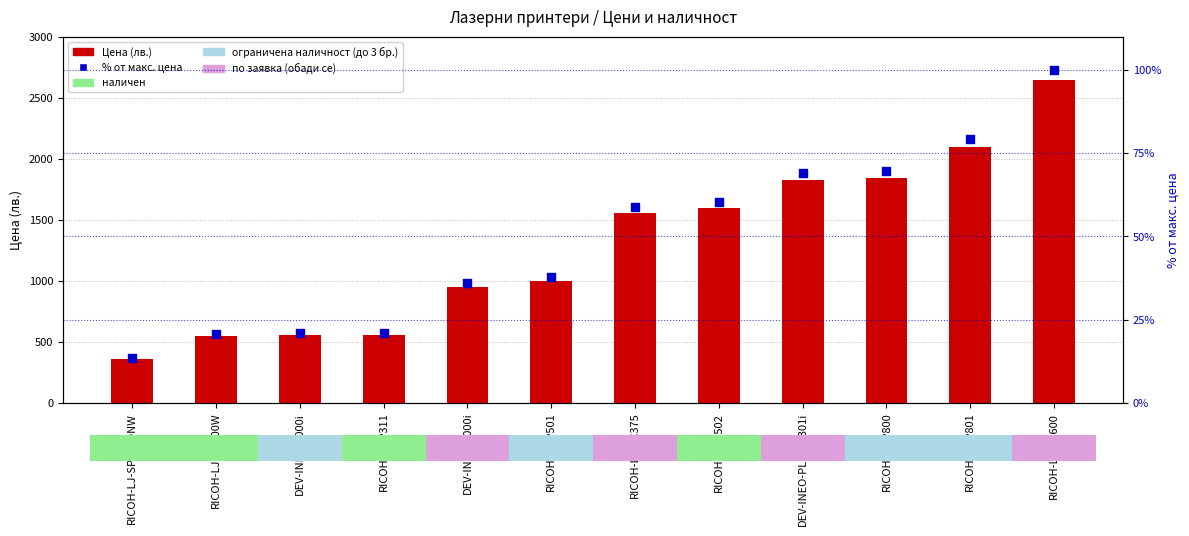

What are all the series names shown in the legend?

Цена (лв.), % от макс. цена